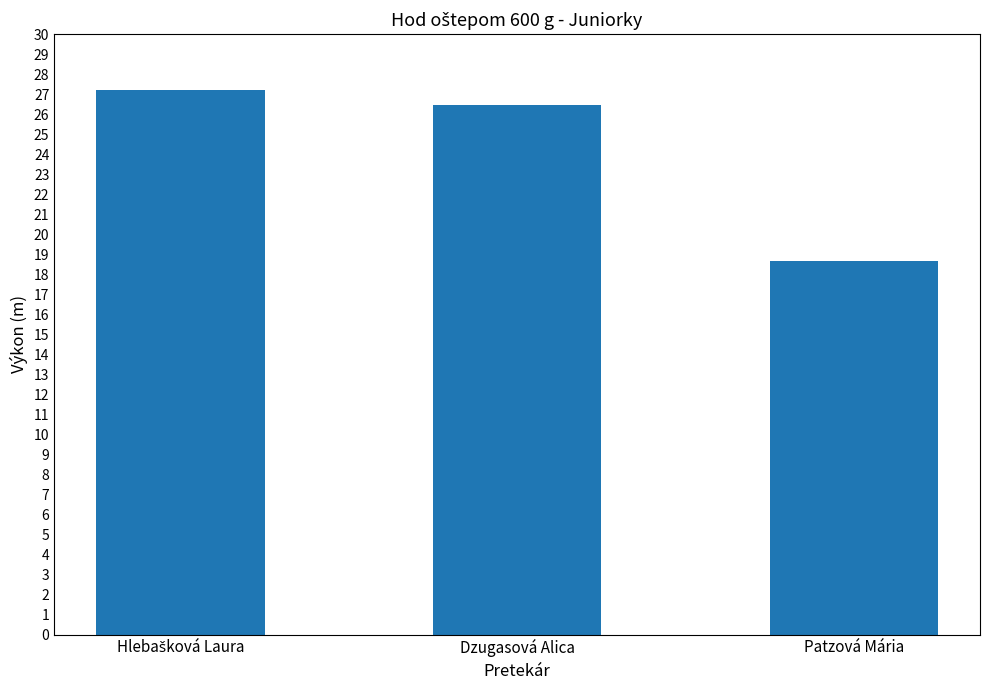

What is the sum of all values?

72.3